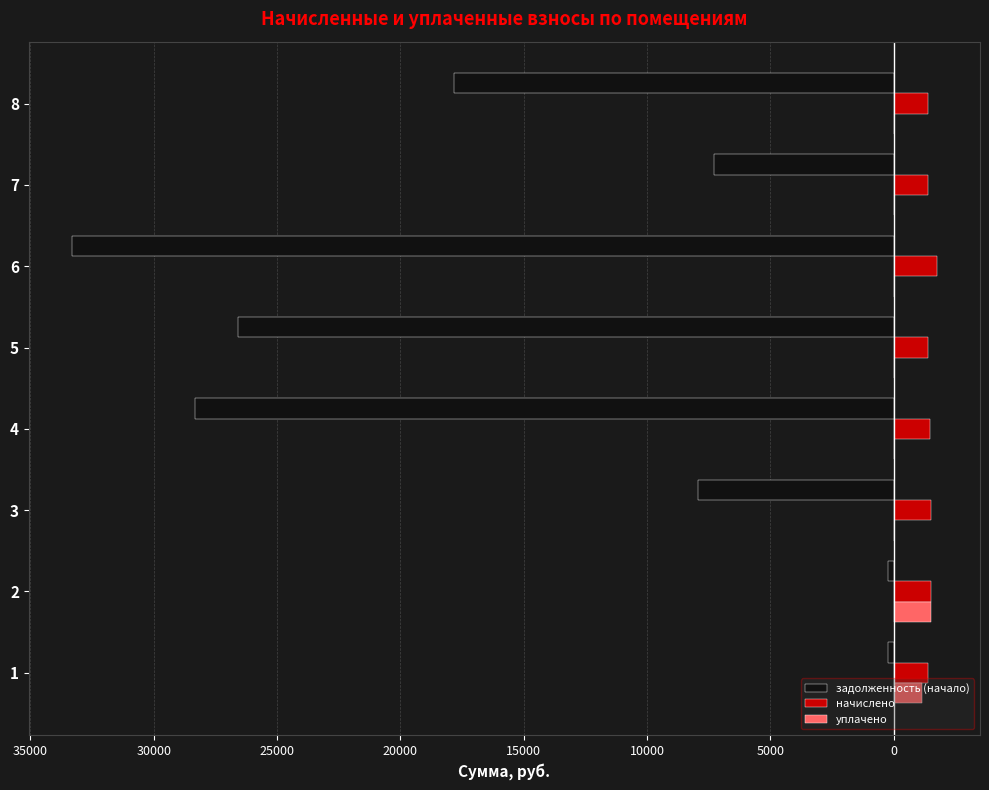

What are all the series names shown in the legend?

задолженность (начало), начислено, уплачено